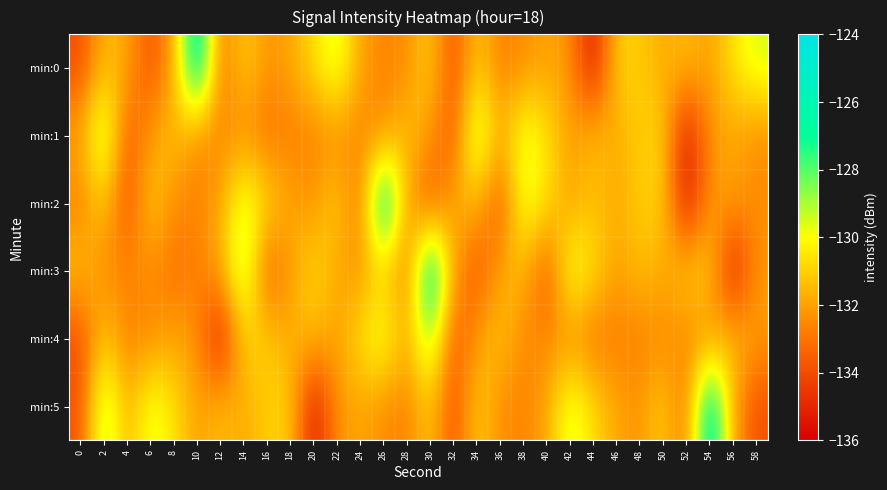

Which has a higher value, 28 or 22?

22